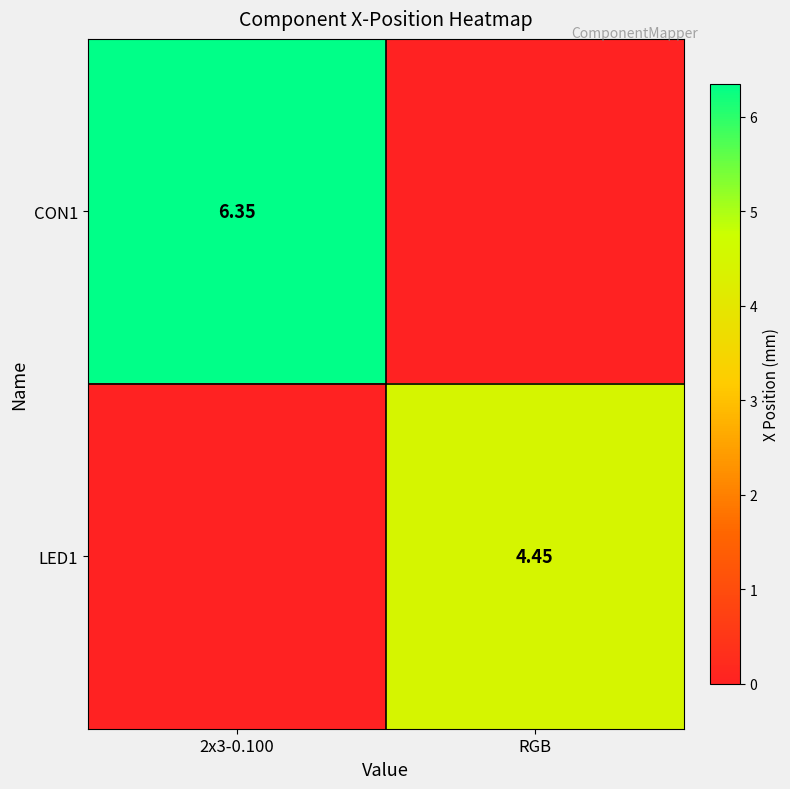

What is the total value across all series at 2x3-0.100?

6.3